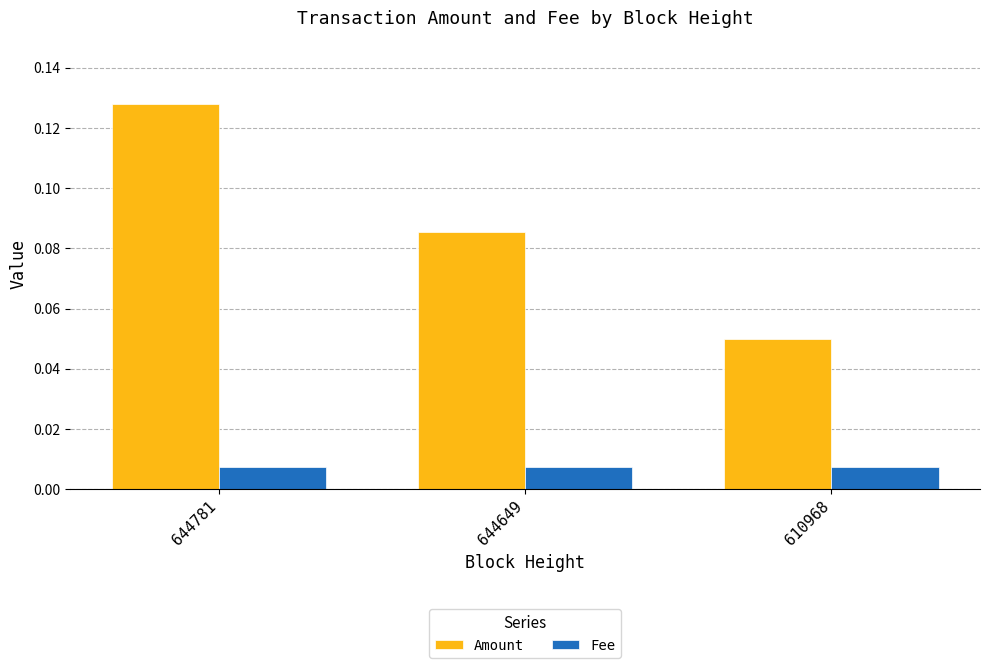

Rank the series by their average value, from lowest to highest.

Fee, Amount